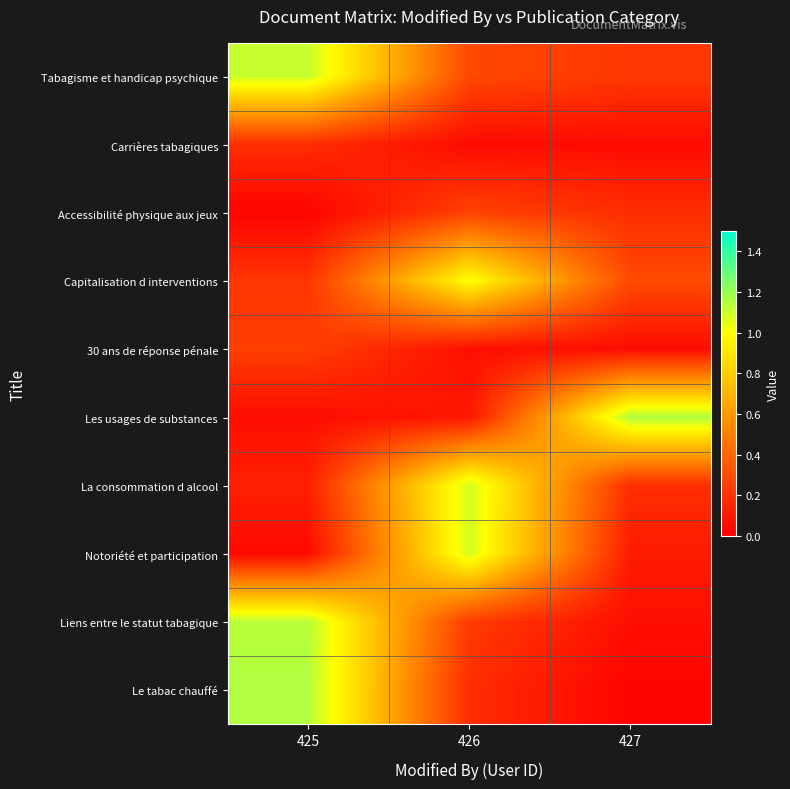

Between 425 and 427, which series saw the biggest shift?

Le tabac chauffé